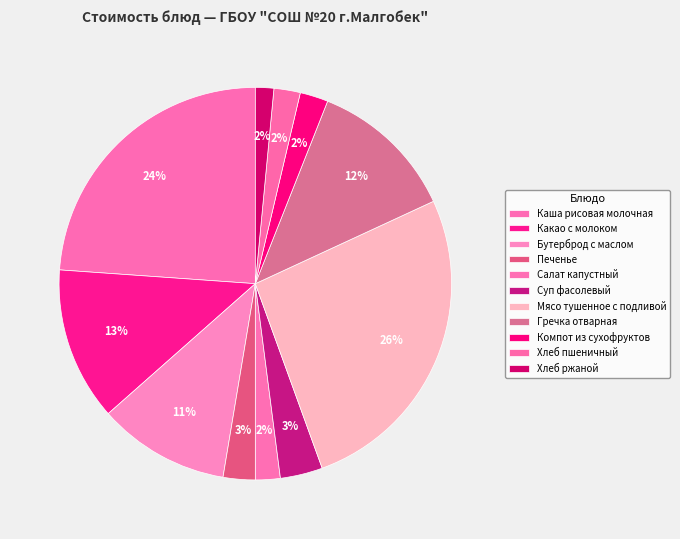

How many slices are in this pie chart?

11